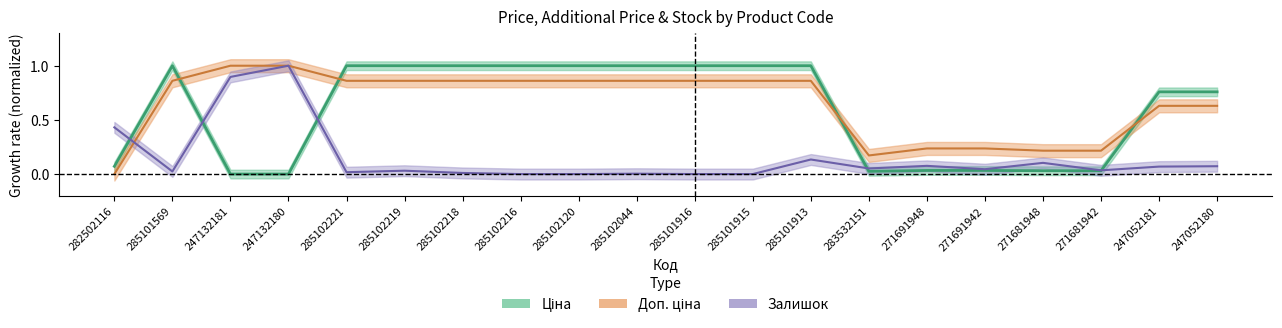

At how many categories does at least one series exceed 0?

20